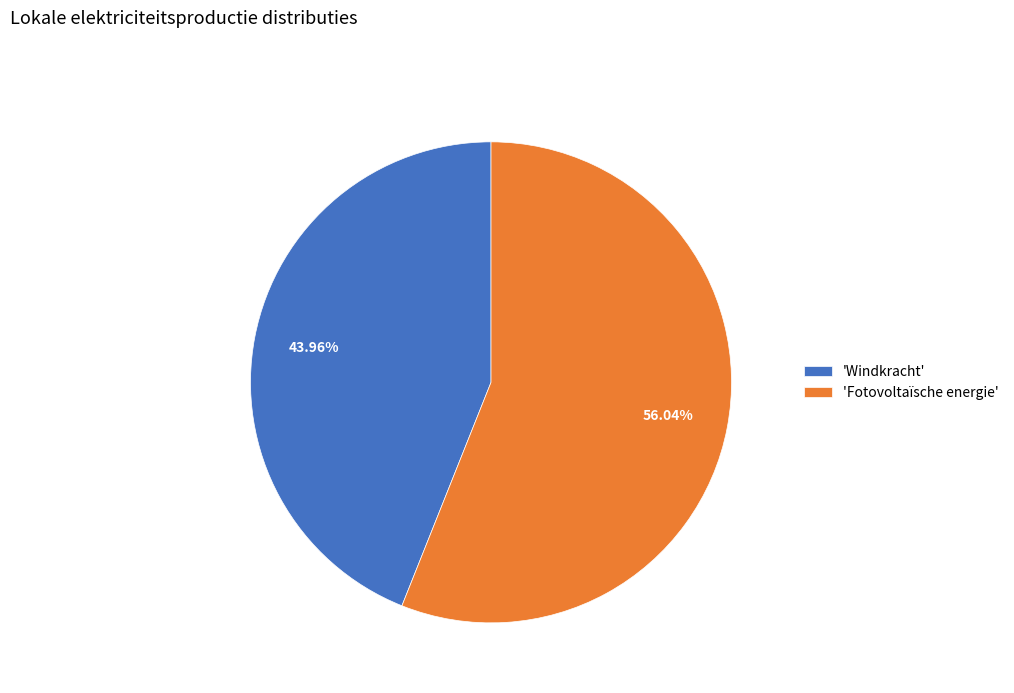

What is the largest slice in the pie chart?

'Fotovoltaïsche energie'